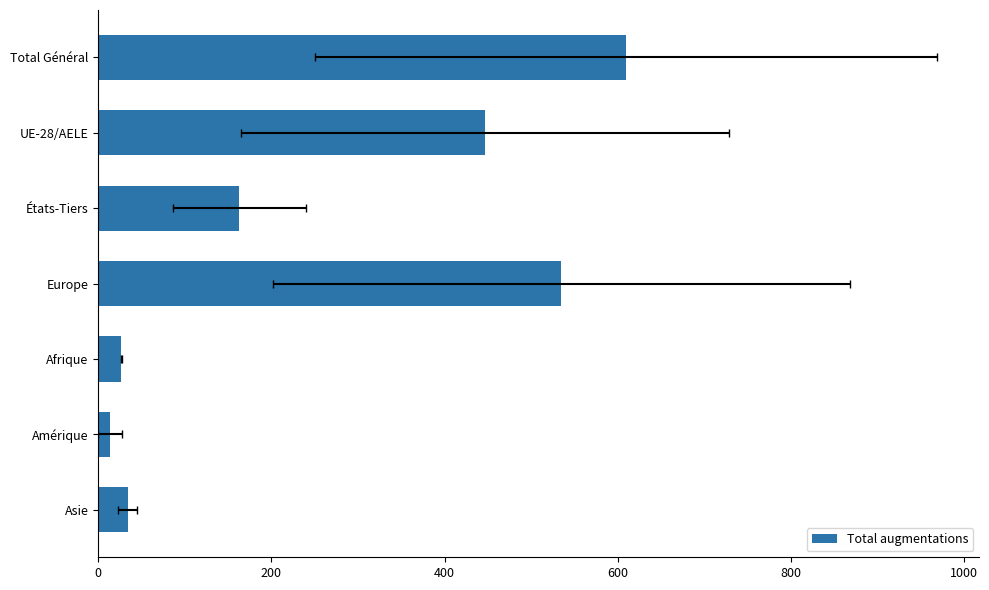

Reading left to right, extract all data points from this chart.

610	447	163	535	27	14	34